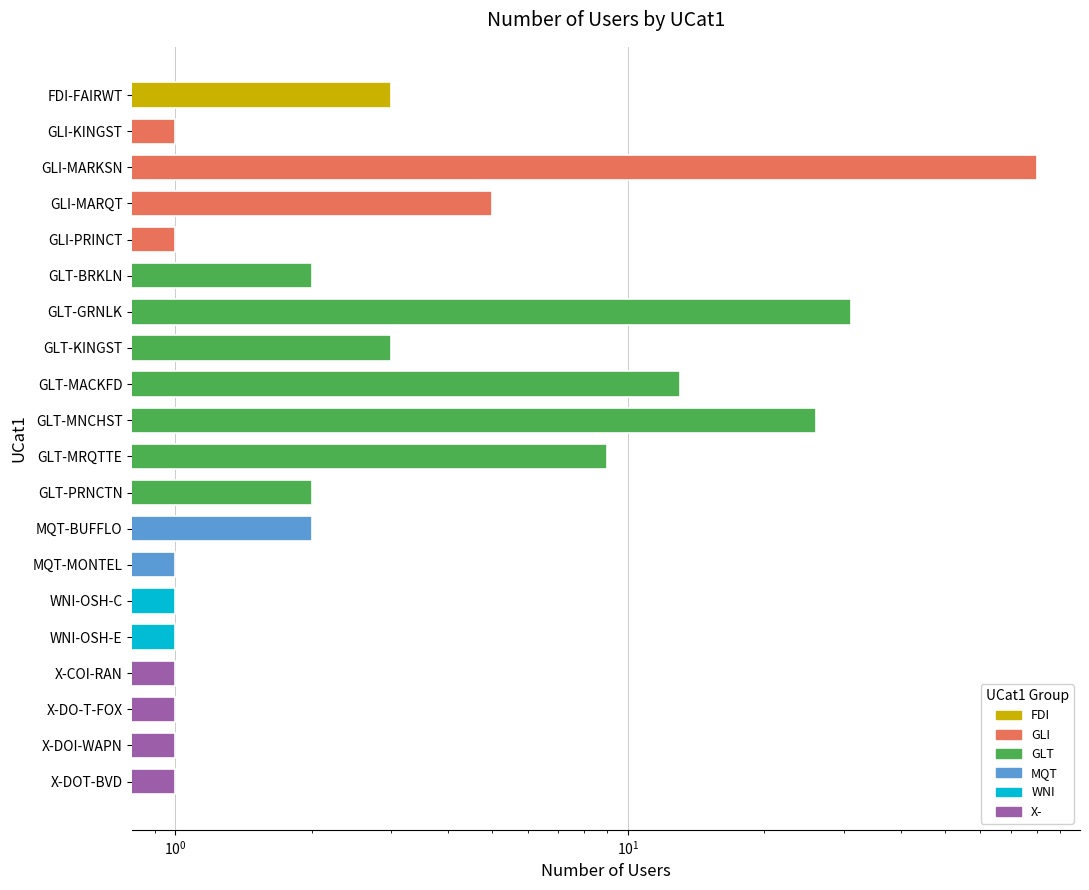

Reading left to right, transcribe all the data shown in this chart.

FDI-FAIRWT=3	GLI-KINGST=1	GLI-MARKSN=80	GLI-MARQT=5	GLI-PRINCT=1	GLT-BRKLN=2	GLT-GRNLK=31	GLT-KINGST=3	GLT-MACKFD=13	GLT-MNCHST=26	GLT-MRQTTE=9	GLT-PRNCTN=2	MQT-BUFFLO=2	MQT-MONTEL=1	WNI-OSH-C=1	WNI-OSH-E=1	X-COI-RAN=1	X-DO-T-FOX=1	X-DOI-WAPN=1	X-DOT-BVD=1